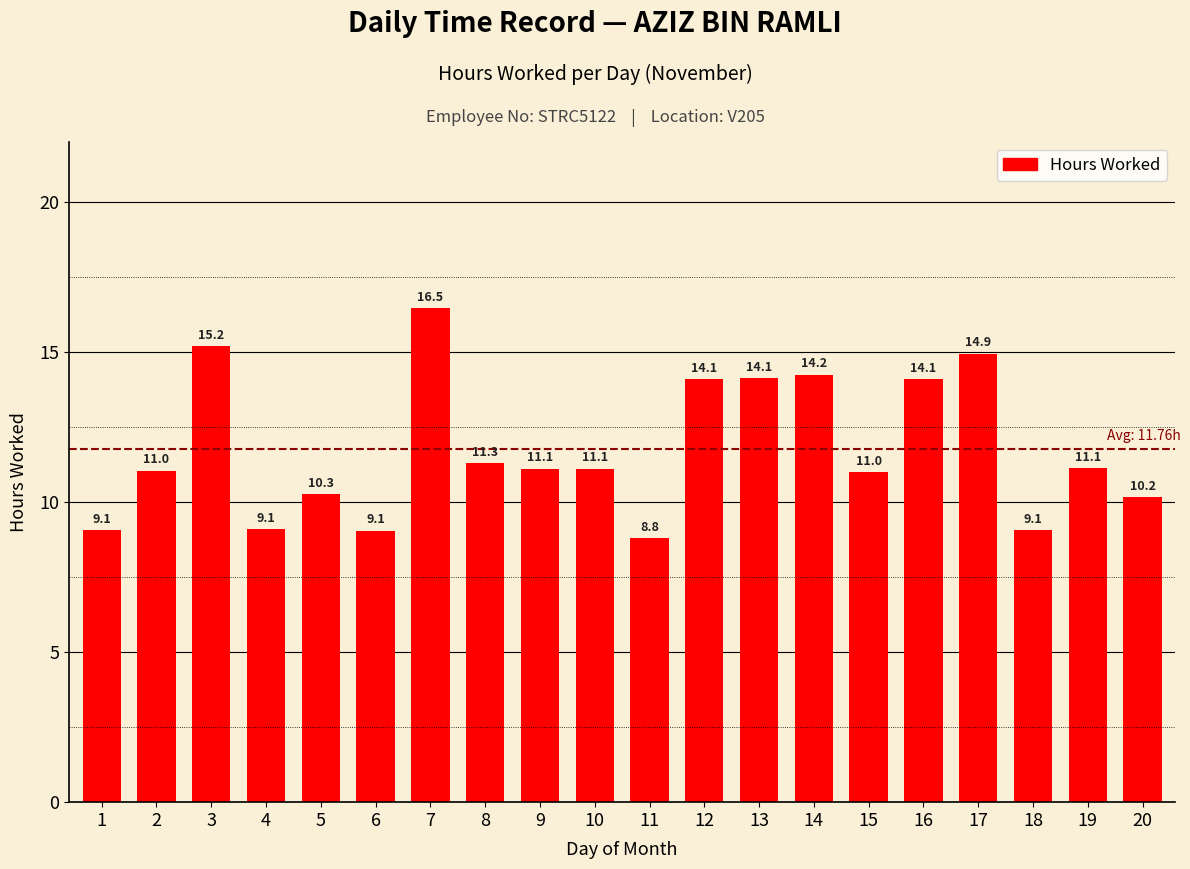

What is the ratio of the value at 12 to the value at 2?

1.3